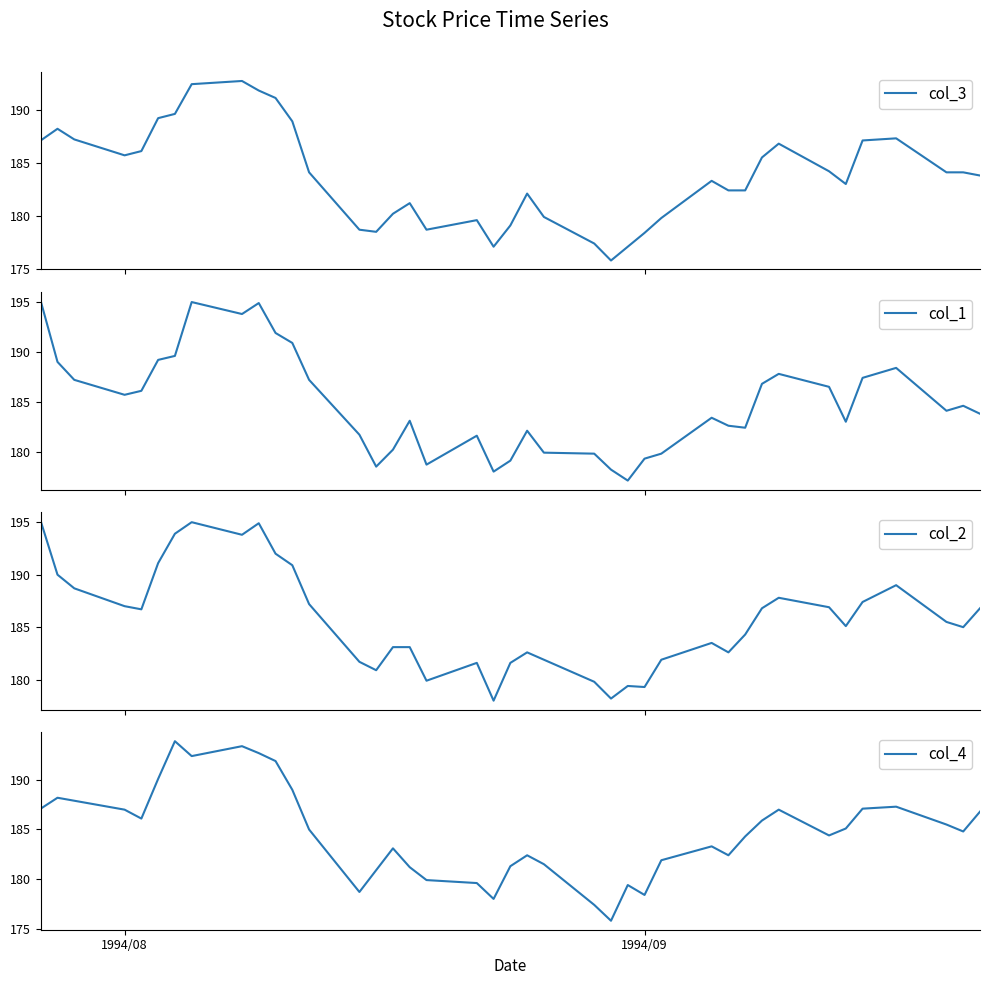

What is the maximum value for col_2?

195.1